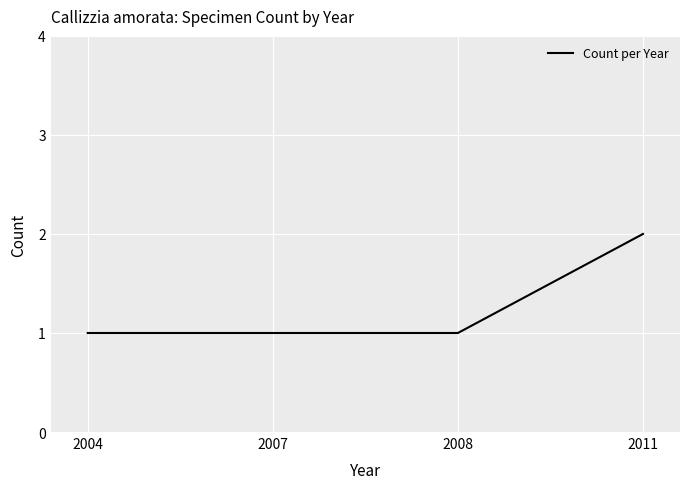

Is it true that the value at 2011 is 3?

False